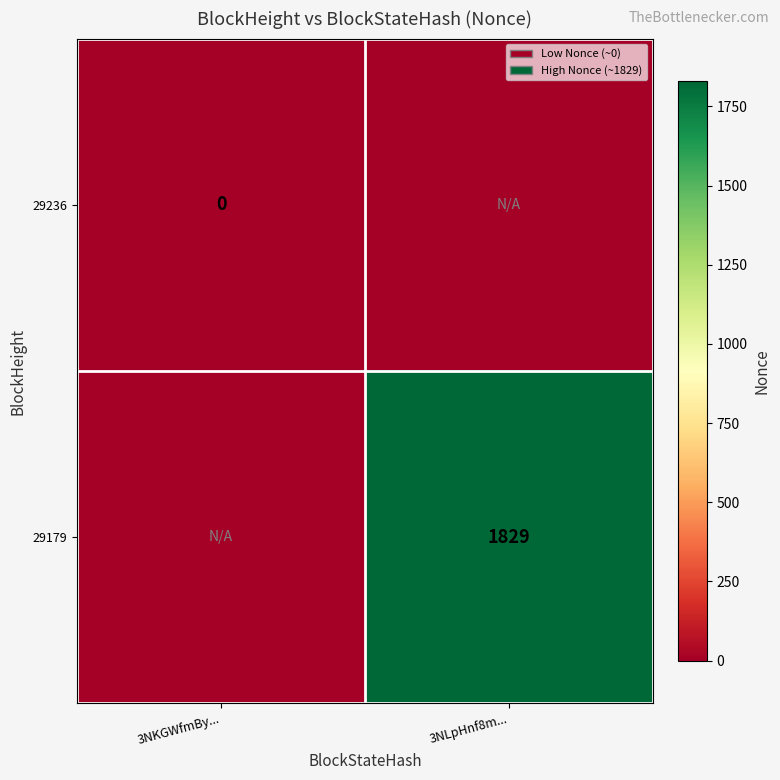

The 29179 series shows 1277 at 3NLpHnf8m.... True or false?

False